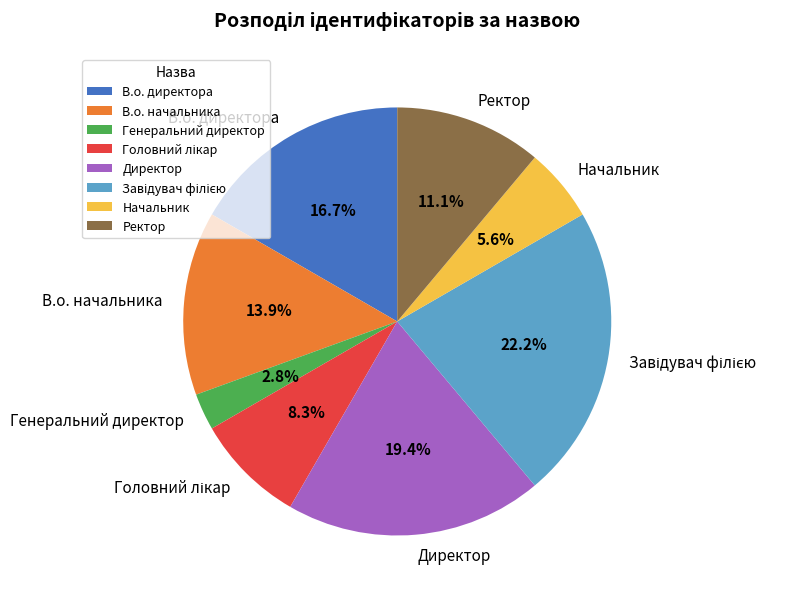

Between Начальник and Ректор, which is larger?

Ректор